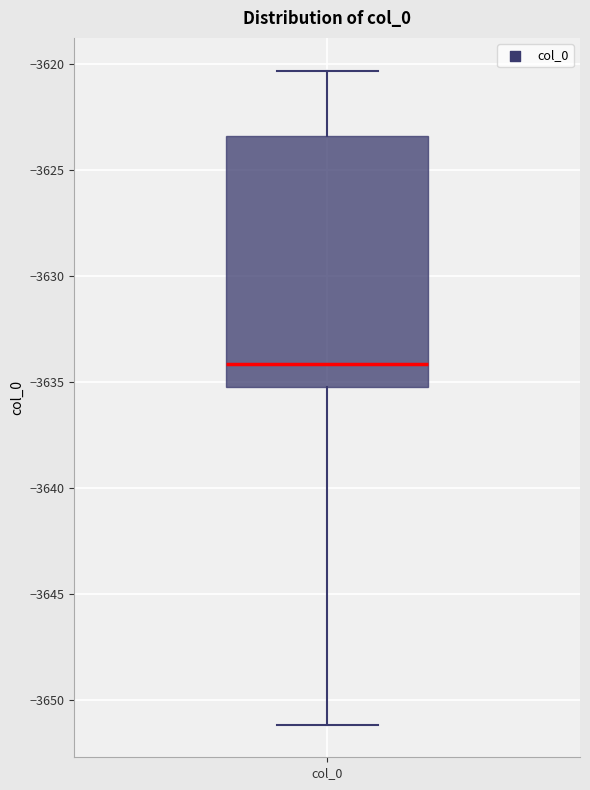

Transcribe this box plot: give where the median line is, the range the box spans, and where the two whiskers end, as read against the y-axis. The values are not printed on the chart, so give them approximately, as read against the axis.

median -3634.0, box -3635.0 to -3623.5, whiskers -3651.0 to -3620.5